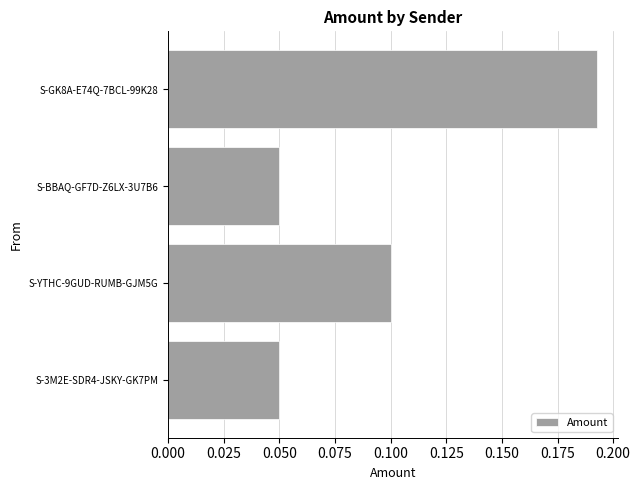

True or false: the data shows 0.0 at S-3M2E-SDR4-JSKY-GK7PM.

False